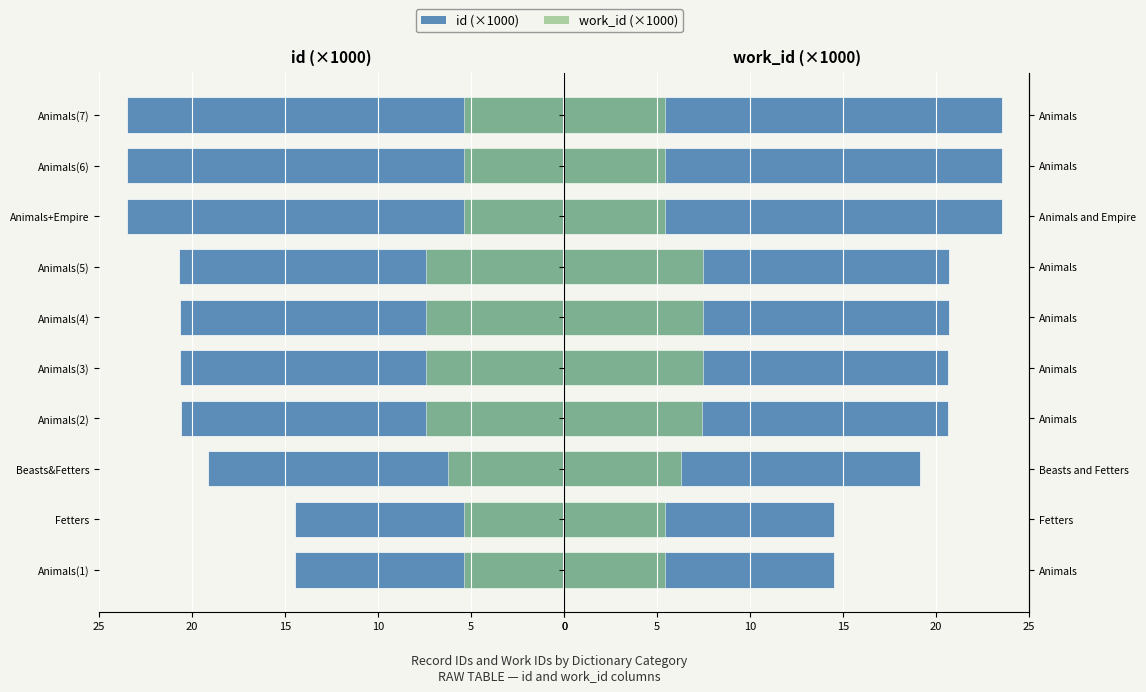

Which has a higher value, Animals(5) or Animals+Empire?

Animals+Empire